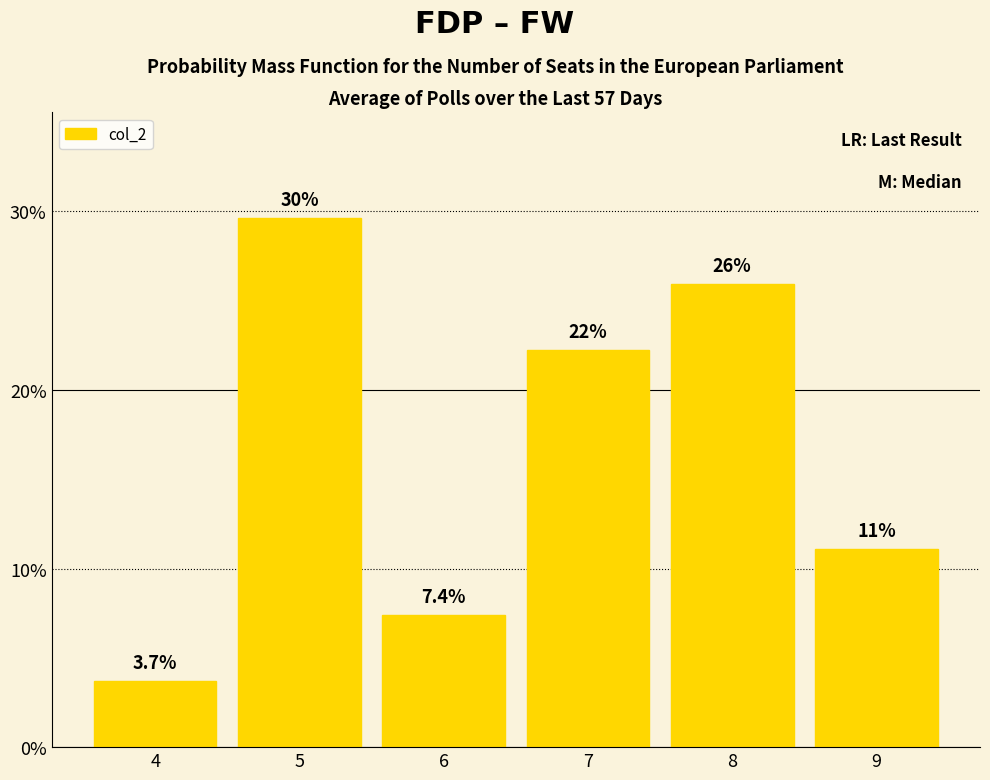

At which label does the data first exceed 22?

5